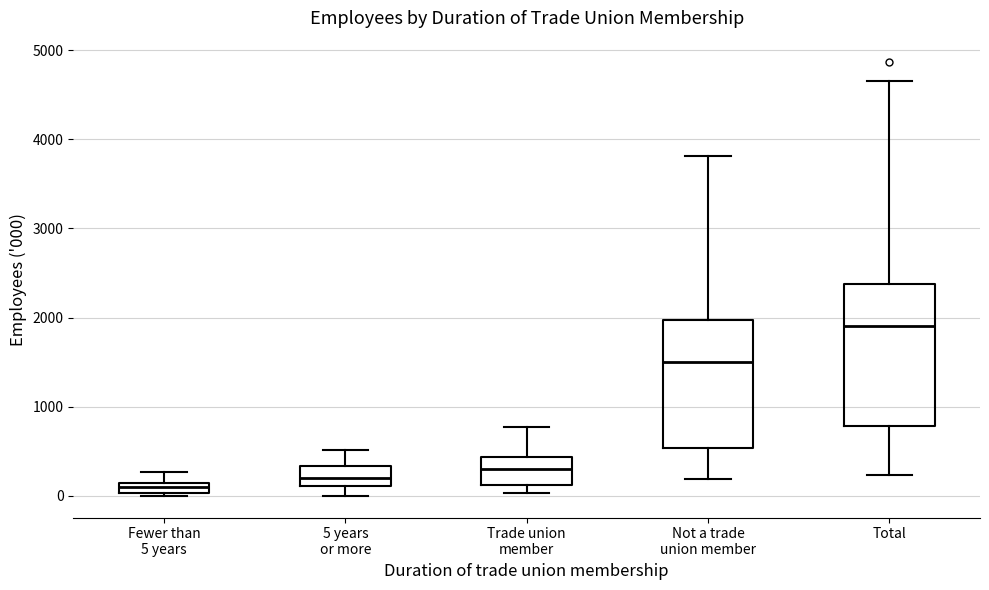

Comparing the boxes themselves (not the whiskers), which one is the tallest?

Total